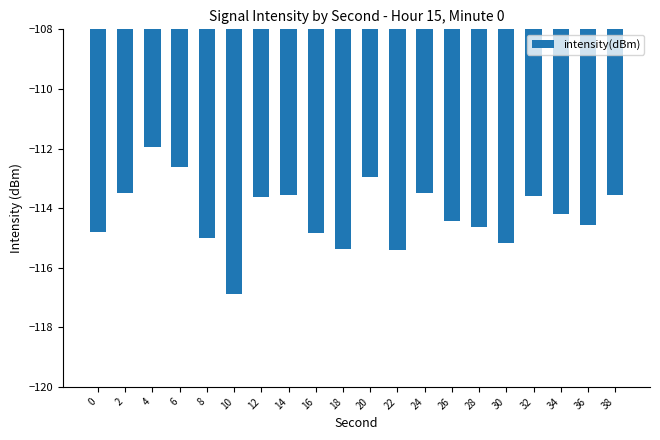

Between 0 and 38, which is larger?

38